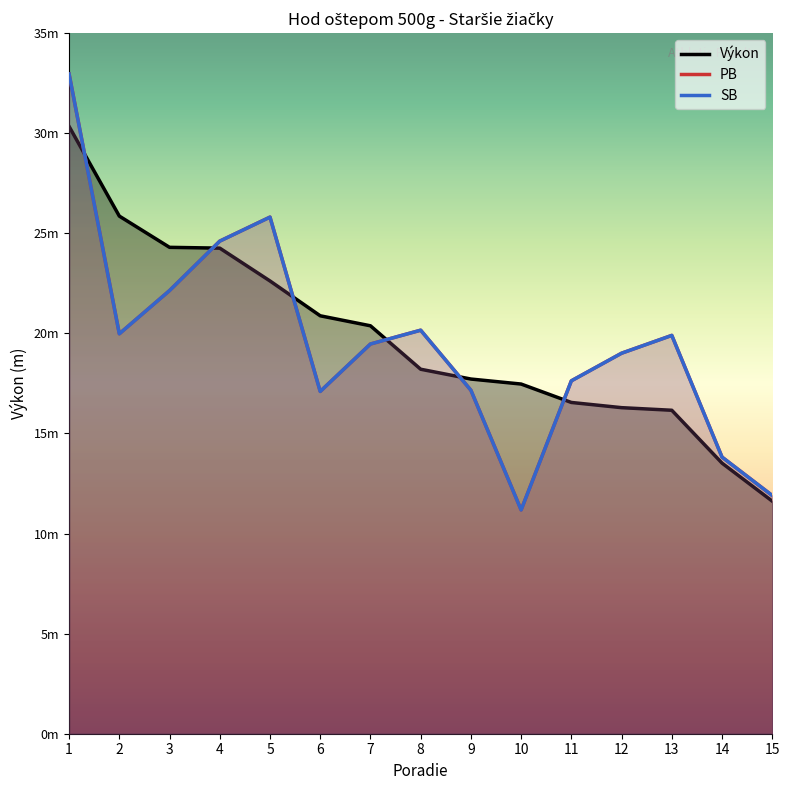

Which has a higher value, 10 or 14?

10